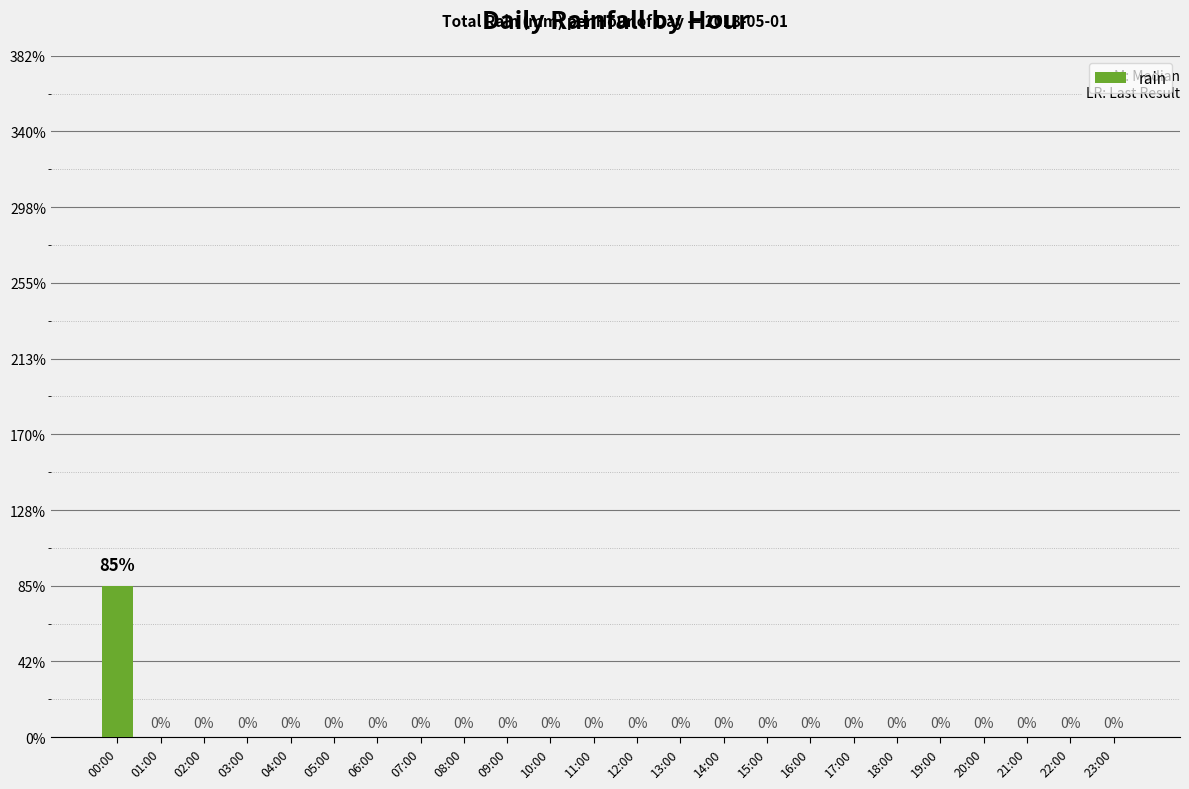

List the labels in order of value, smallest first.

01:00, 02:00, 03:00, 04:00, 05:00, 06:00, 07:00, 08:00, 09:00, 10:00, 11:00, 12:00, 13:00, 14:00, 15:00, 16:00, 17:00, 18:00, 19:00, 20:00, 21:00, 22:00, 23:00, 00:00